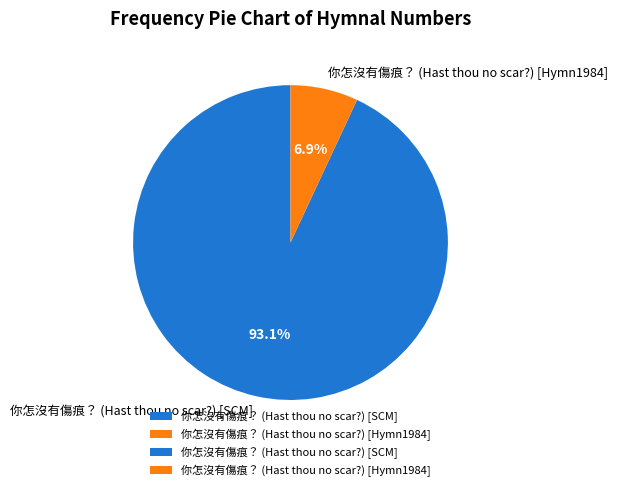

Which has a higher value, 你怎沒有傷痕？ (Hast thou no scar?) [Hymn1984] or 你怎沒有傷痕？ (Hast thou no scar?) [SCM]?

你怎沒有傷痕？ (Hast thou no scar?) [SCM]